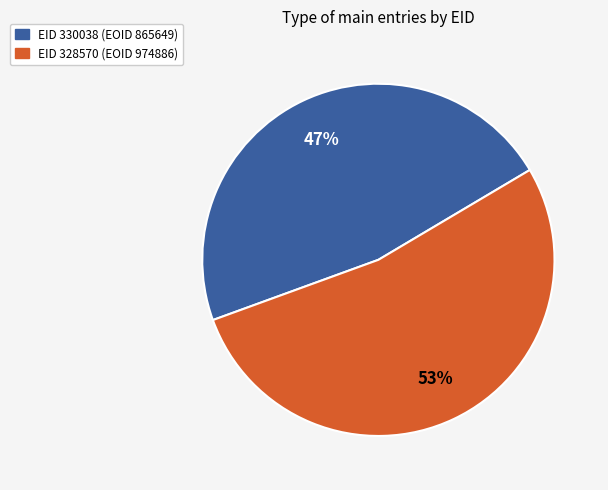

Count the number of slices in the pie.

2